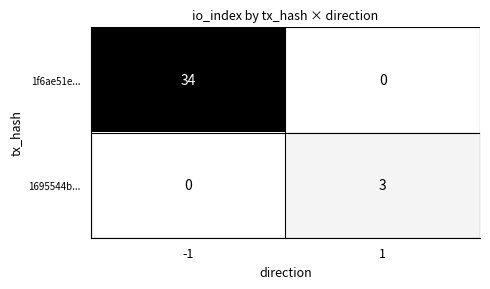

What is the difference between the 1f6ae51e... values at 1 and -1?

34